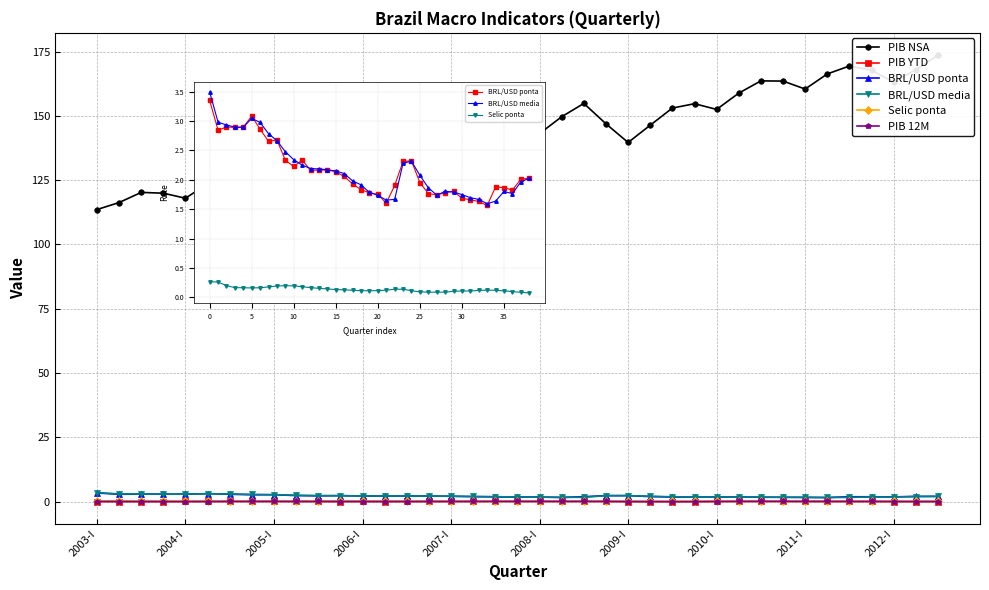

What is the average value of the Selic ponta series?

0.1